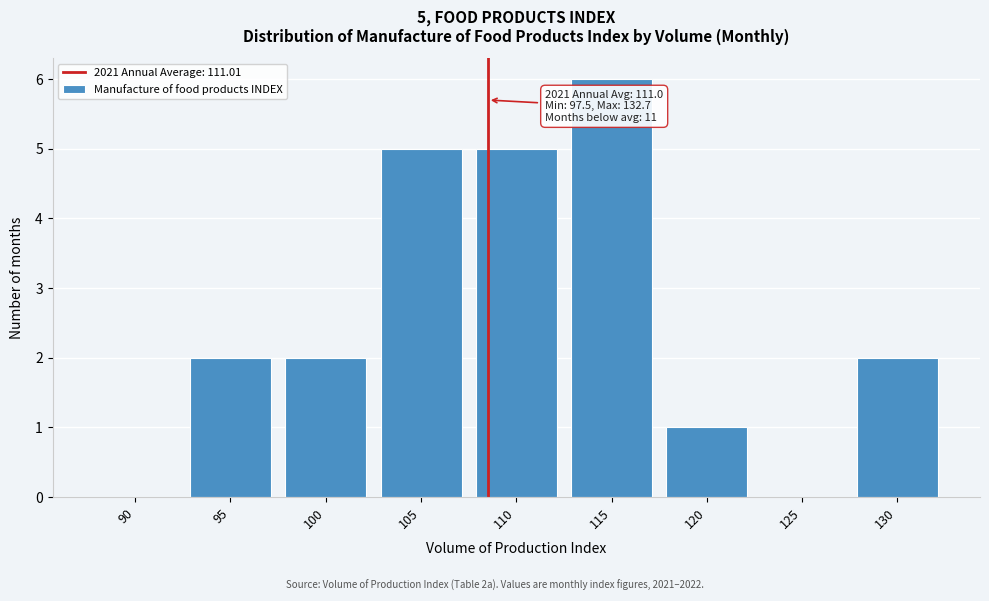

Reading left to right, what are all the values shown in this chart?

90=0	95=2	100=2	105=5	110=5	115=6	120=1	125=0	130=2